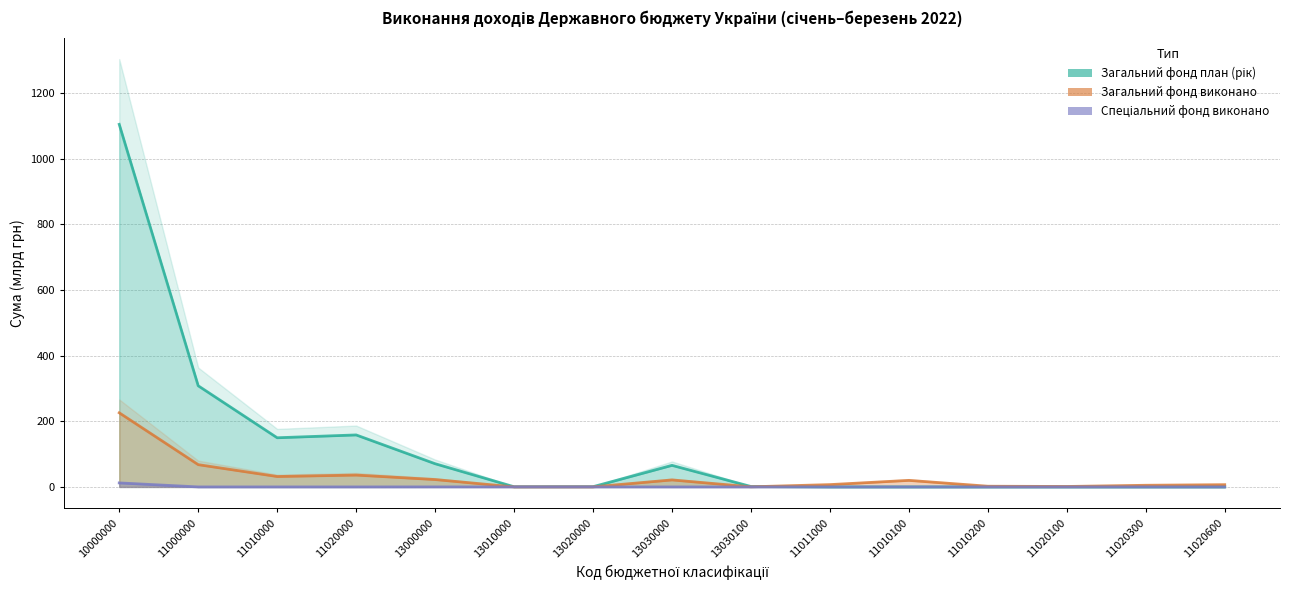

At how many categories does at least one series exceed 654?

1